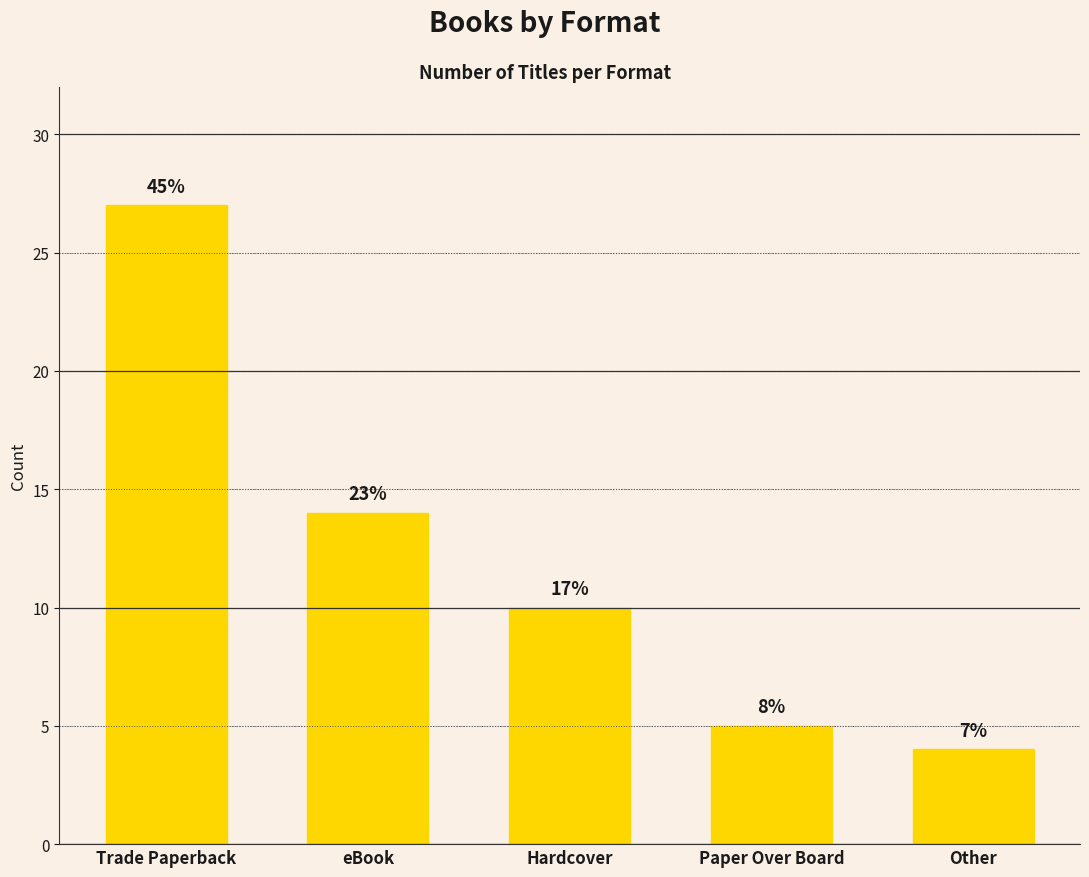

Are the bars horizontal?

No